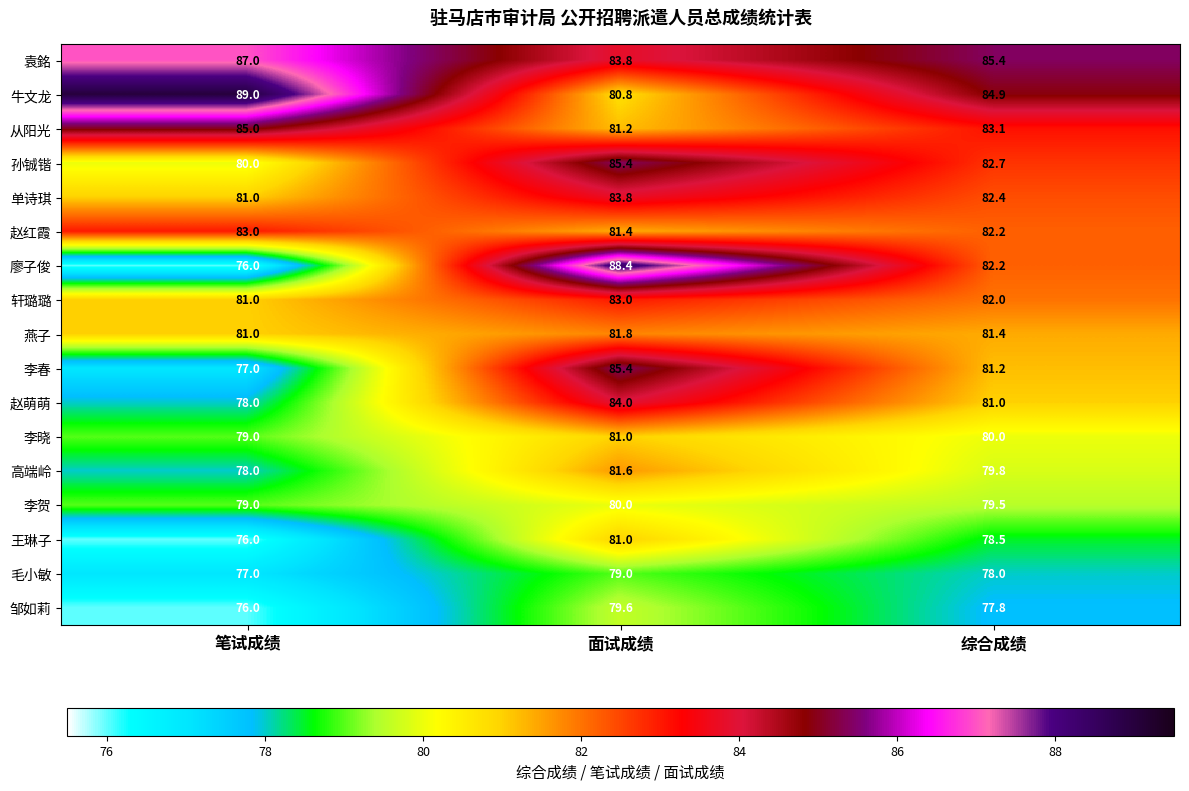

What is the total value across all series at 笔试成绩?

1363.0